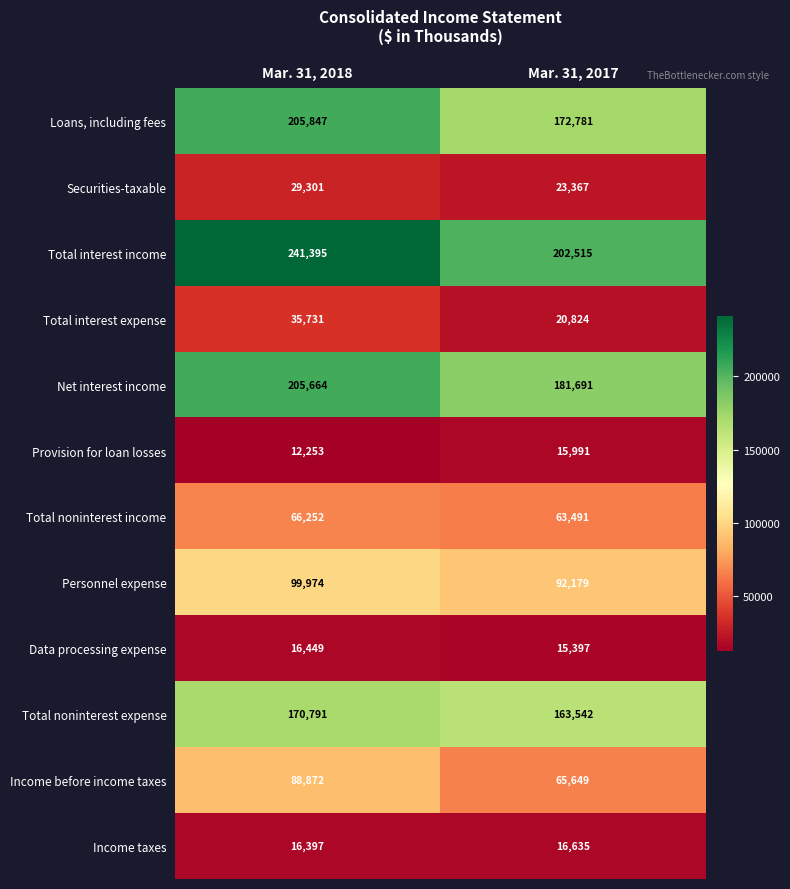

Which series changed the most between Mar. 31, 2018 and Mar. 31, 2017?

Total interest income